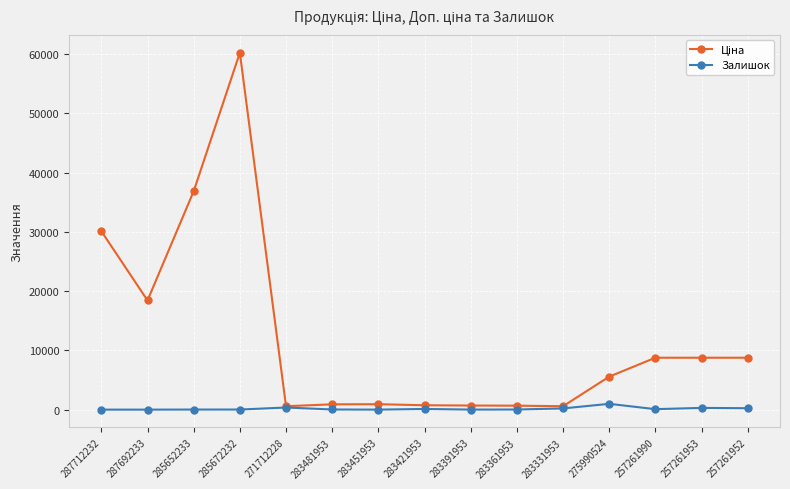

What is the difference between the highest and lowest values at 287692233?

18420.9